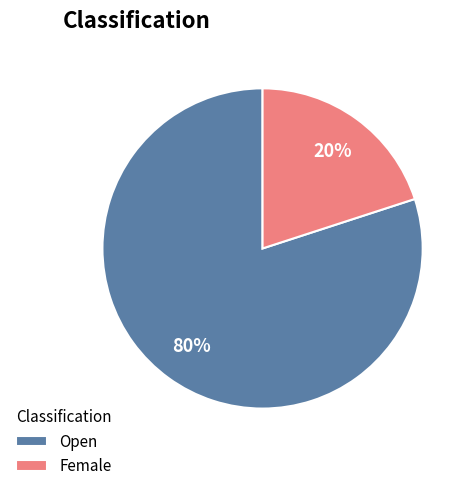

To the nearest percent, what is the combined percentage of Open and Female?

100%